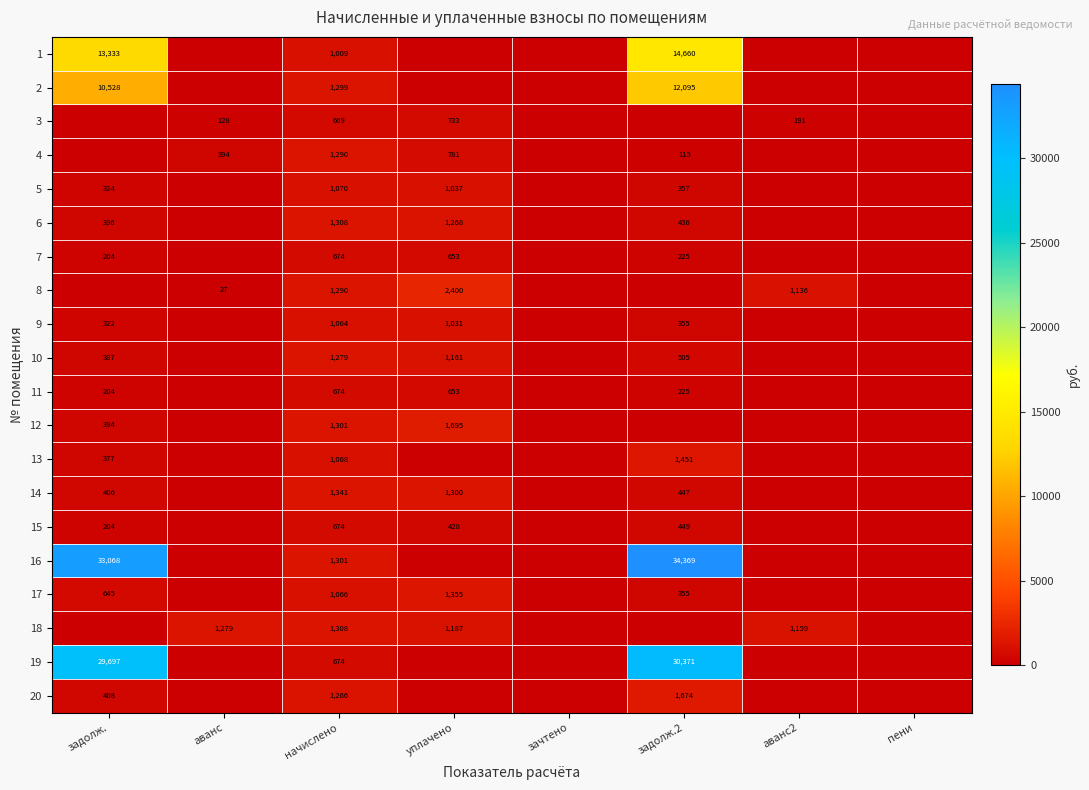

What is the sum of the 7 values at задолж.2 and задолж.?

429